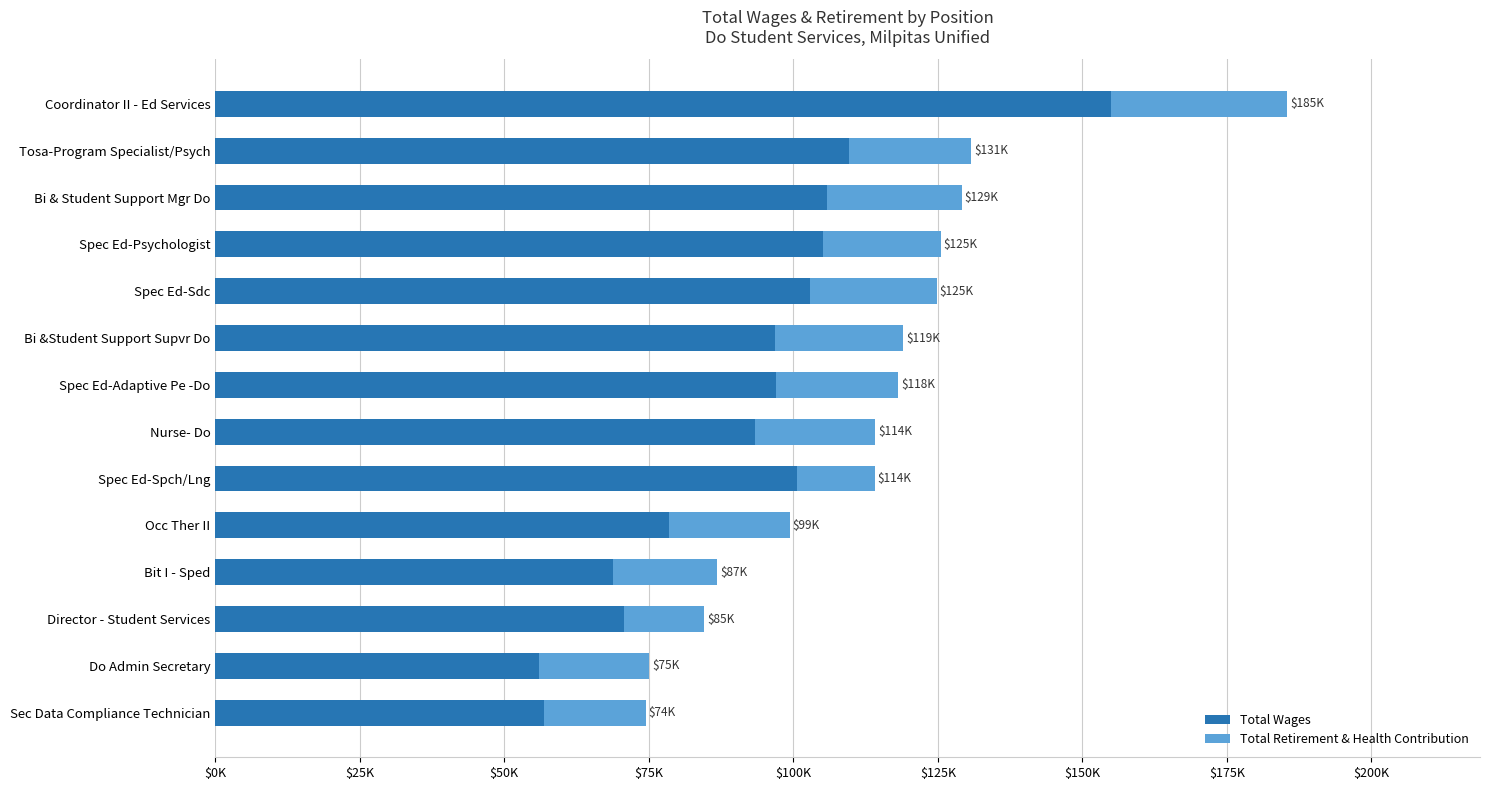

What are all the series names shown in the legend?

Total Wages, Total Retirement & Health Contribution